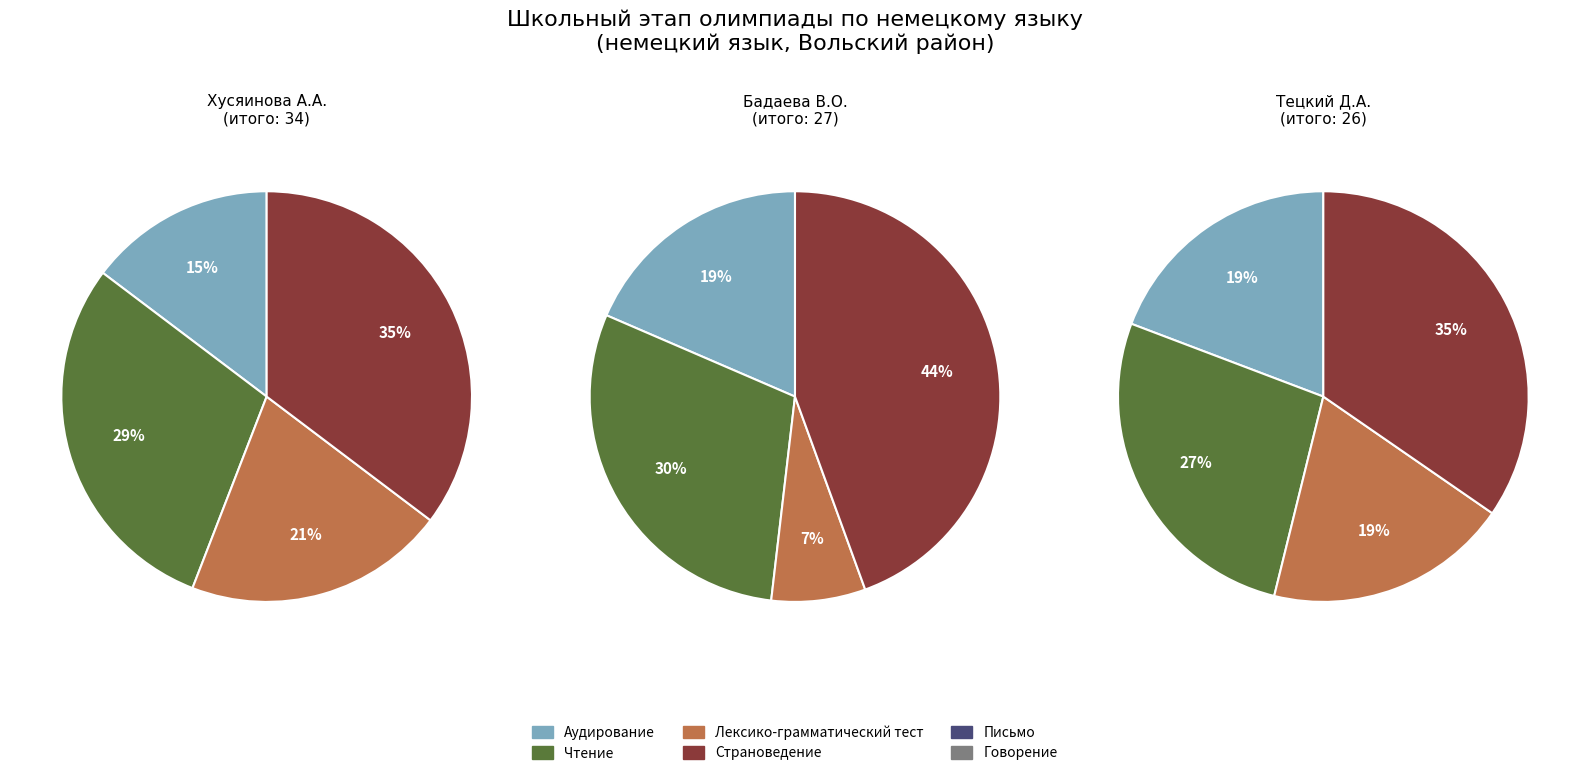

Which series has the widest spread of values?

Лексико-грамматический тест